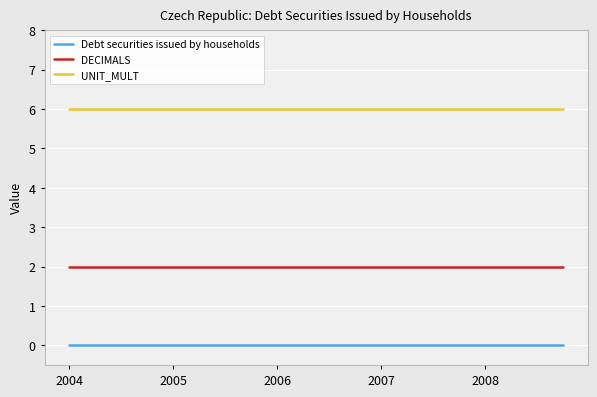

Which series has the largest total across all categories?

UNIT_MULT